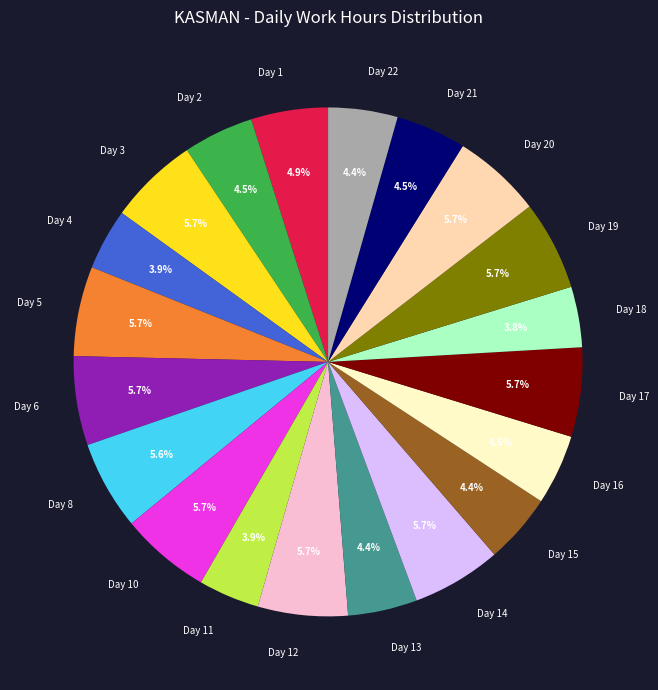

What is the ratio of the value at Day 12 to the value at Day 6?

1.0